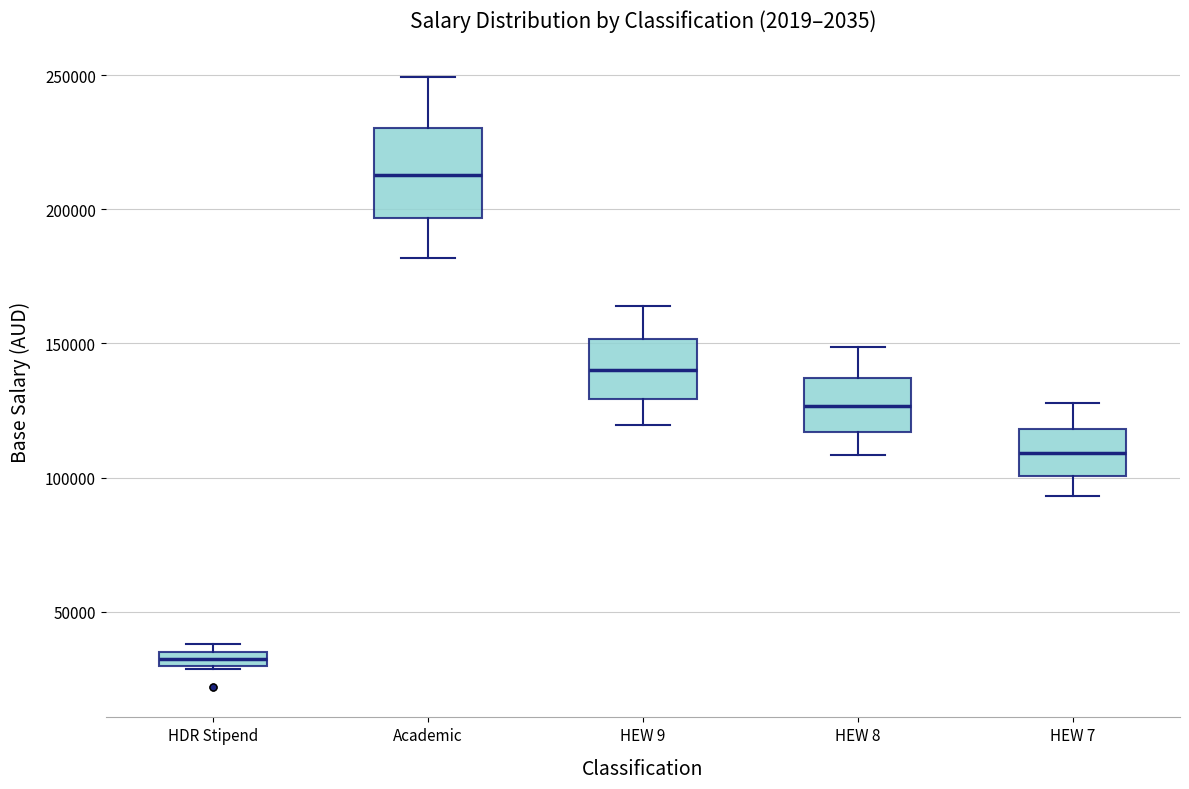

Where does the upper whisker of the box for HEW 9 end on the y-axis? The values are not printed on the chart, so give them approximately, as read against the axis.

165000